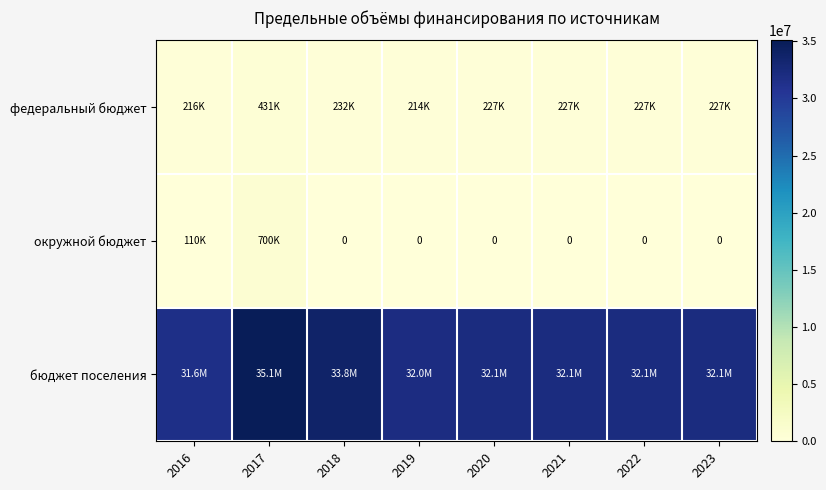

Rank the series at 2020 from highest to lowest value.

бюджет поселения, федеральный бюджет, окружной бюджет